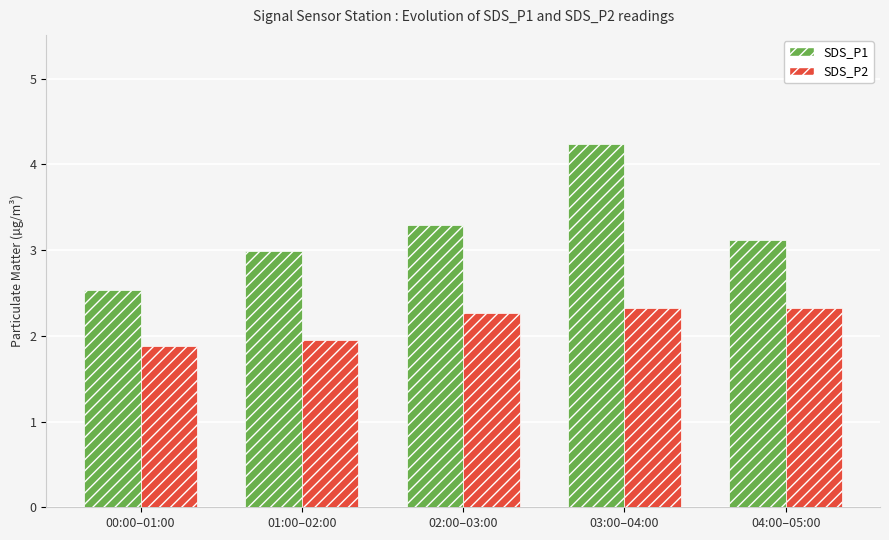

What is the label of the 2nd bar from the right?

03:00–04:00